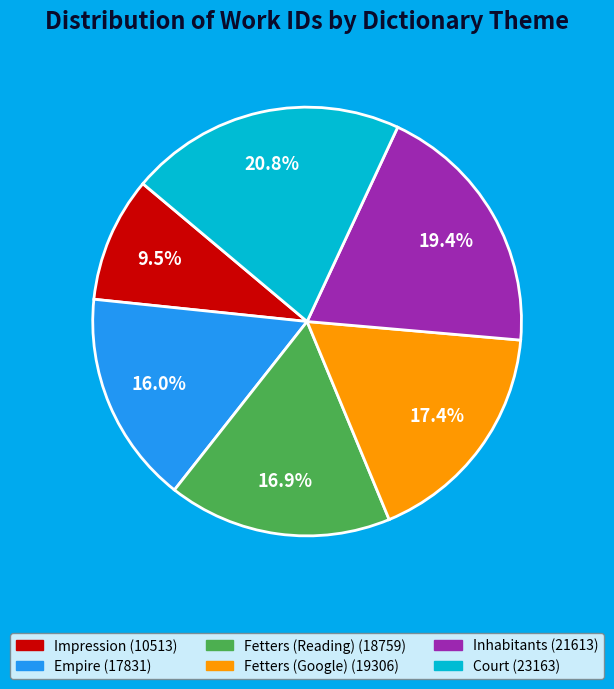

Is there any slice that represents more than half of the pie?

No